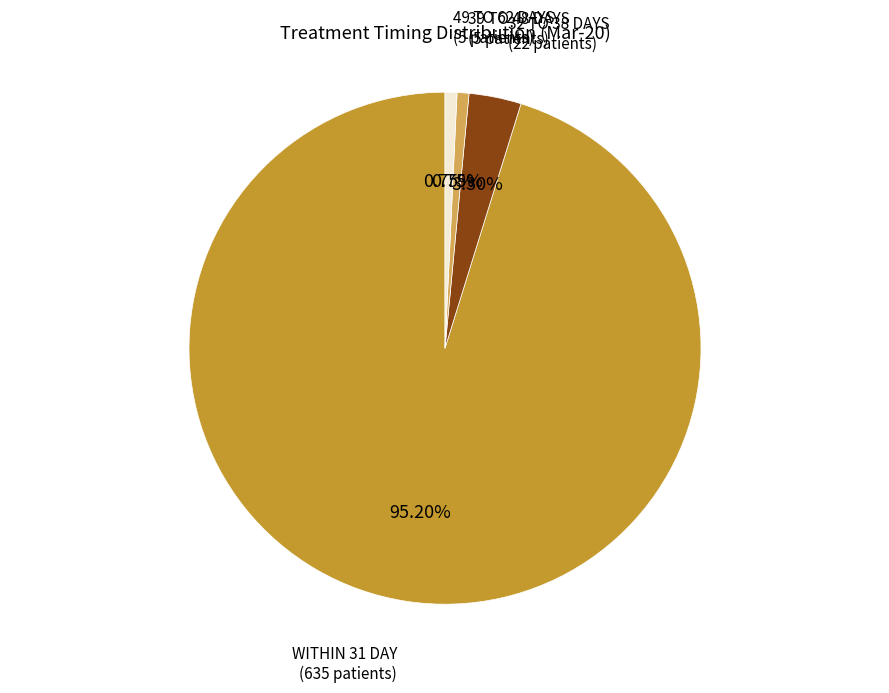

Is there a majority slice in this chart?

Yes